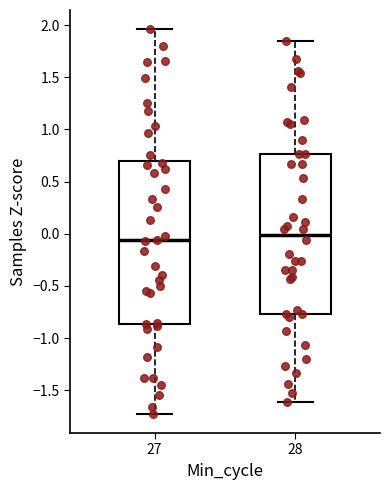

Reading left to right, read every box against the y-axis: the position of its median line, the range the box covers, and the ends of its whiskers. The values are not printed on the chart, so give them approximately, as read against the axis.

27: median -0.05, box -0.85 to 0.70, whiskers -1.70 to 1.95
28: median 0.00, box -0.75 to 0.75, whiskers -1.60 to 1.85